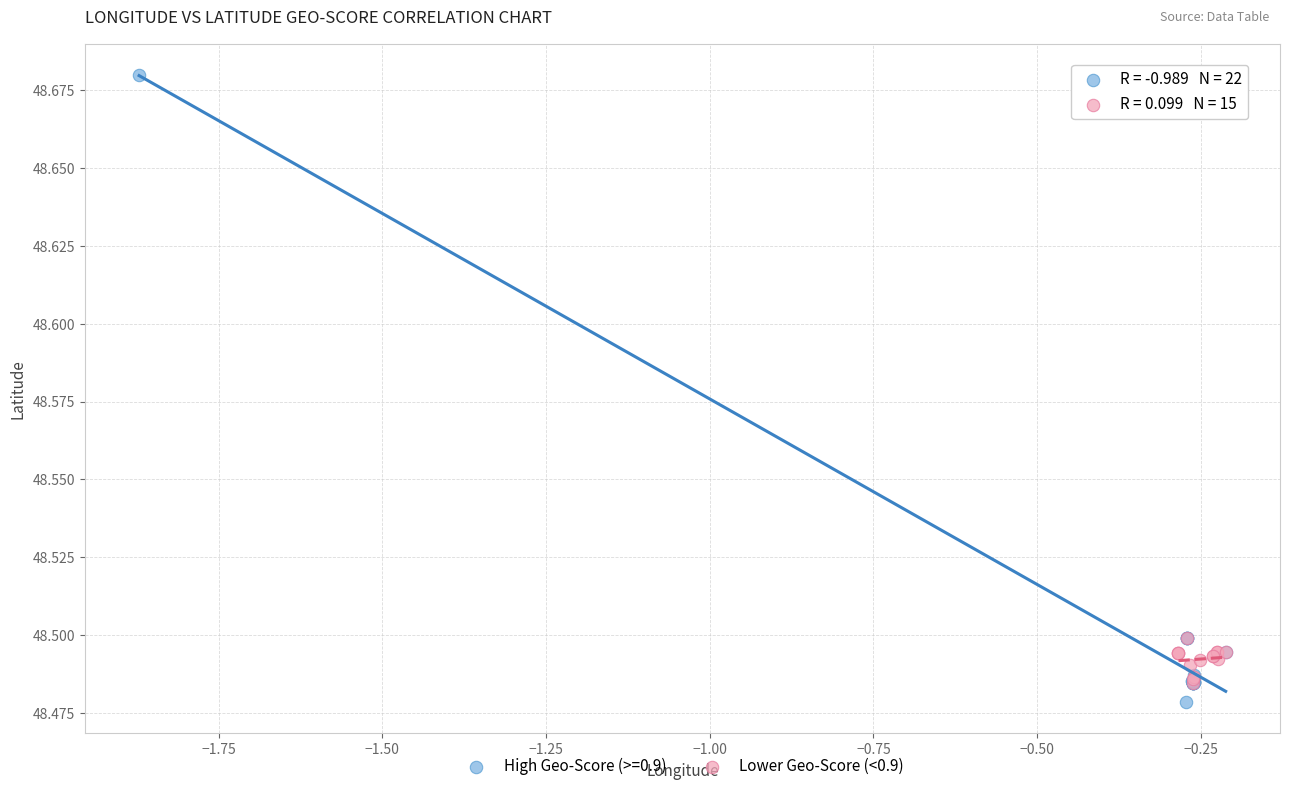

Which series reaches the maximum Y coordinate?

High Geo-Score (>=0.9)